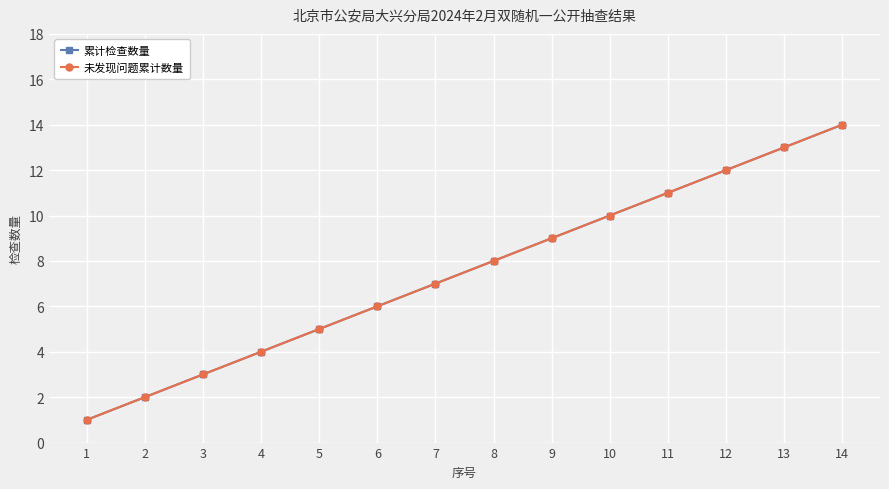

The 未发现问题累计数量 series shows 2 at 4. True or false?

False